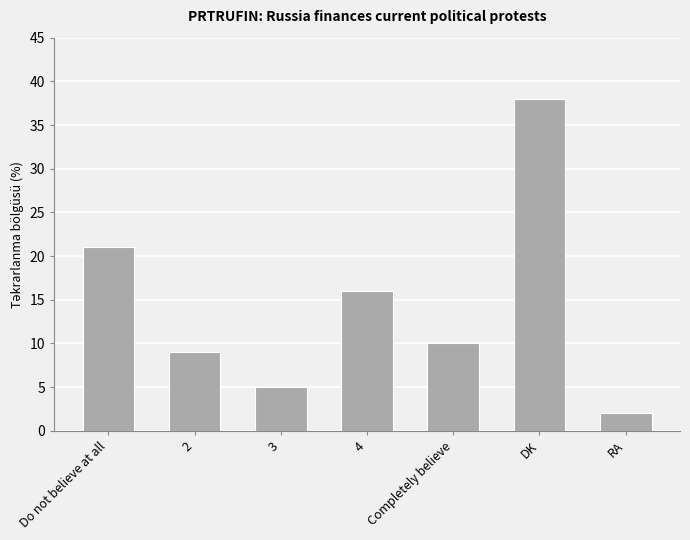

Reading left to right, what are all the values shown in this chart?

21	9	5	16	10	38	2